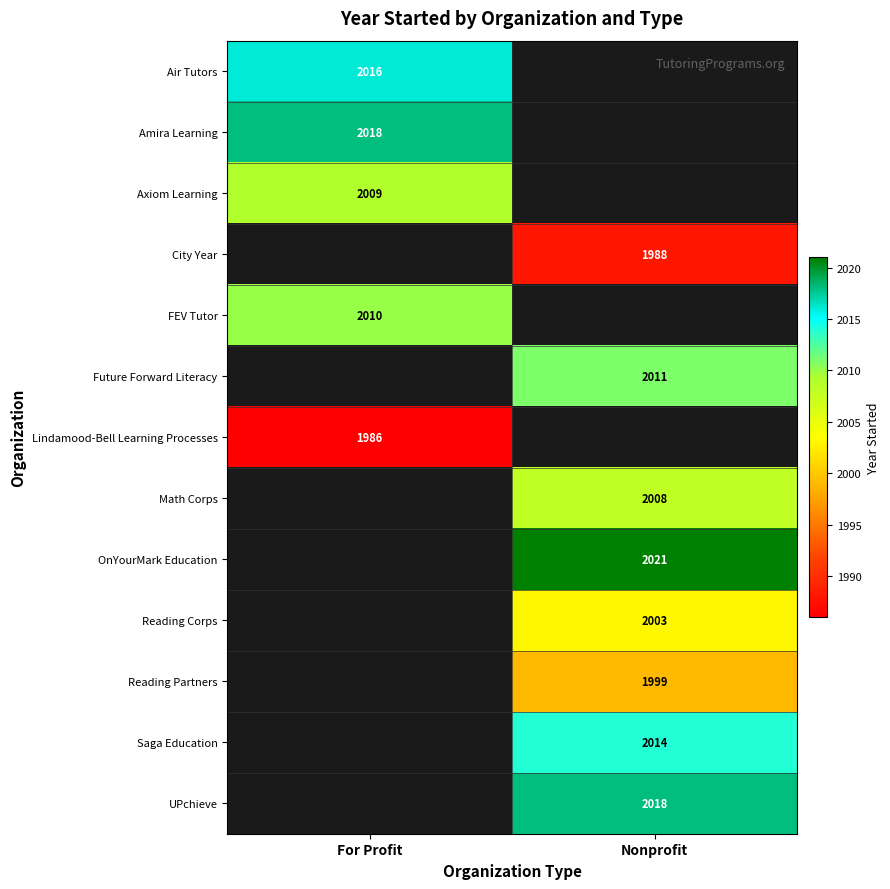

How many data points does each series have?

2